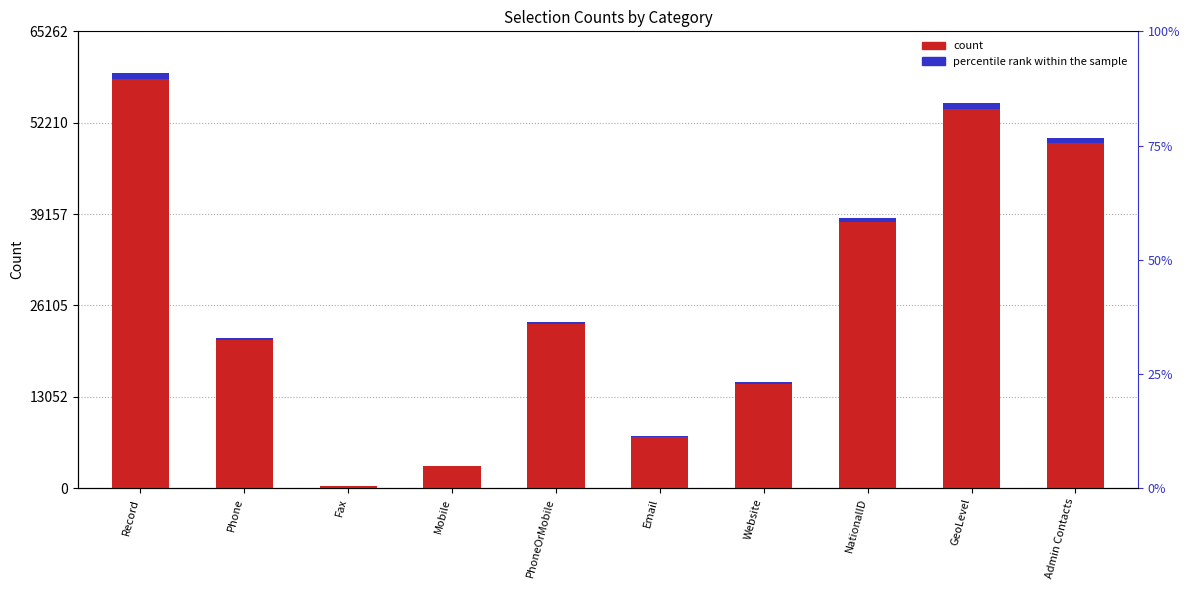

What is the label of the 9th bar from the left?

GeoLevel